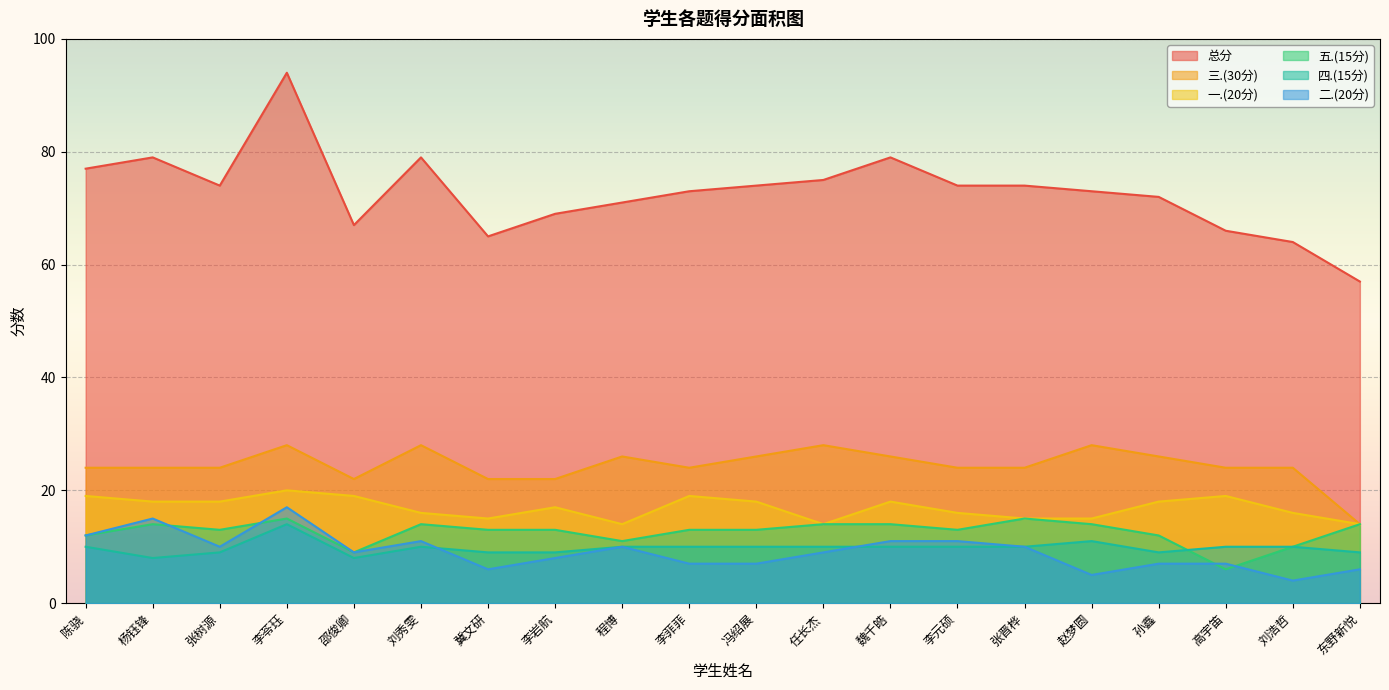

Reading left to right, list all the values displayed in this chart.

三.(30分): 24	24	24	28	22	28	22	22	26	24	26	28	26	24	24	28	26	24	24	14
一.(20分): 19	18	18	20	19	16	15	17	14	19	18	14	18	16	15	15	18	19	16	14
二.(20分): 12	15	10	17	9	11	6	8	10	7	7	9	11	11	10	5	7	7	4	6
四.(15分): 10	8	9	14	8	10	9	9	10	10	10	10	10	10	10	11	9	10	10	9
五.(15分): 12	14	13	15	9	14	13	13	11	13	13	14	14	13	15	14	12	6	10	14
总分: 77	79	74	94	67	79	65	69	71	73	74	75	79	74	74	73	72	66	64	57